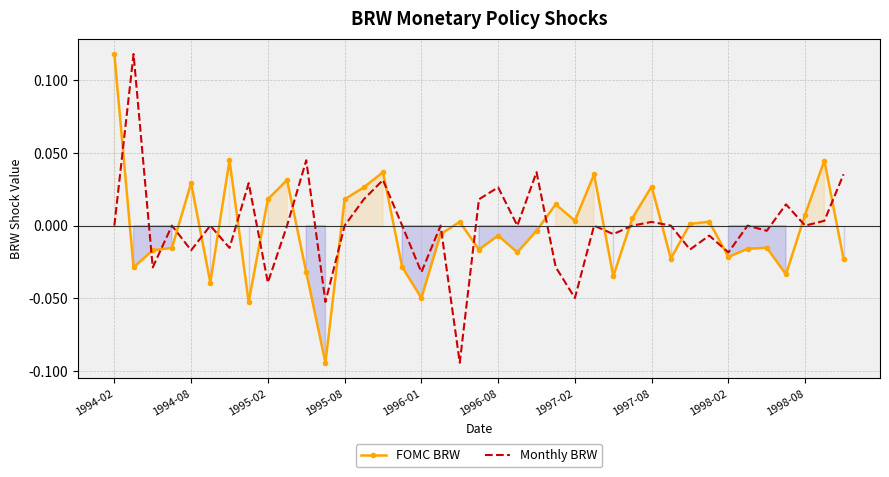

Which category has the highest value across all series?

1994-02